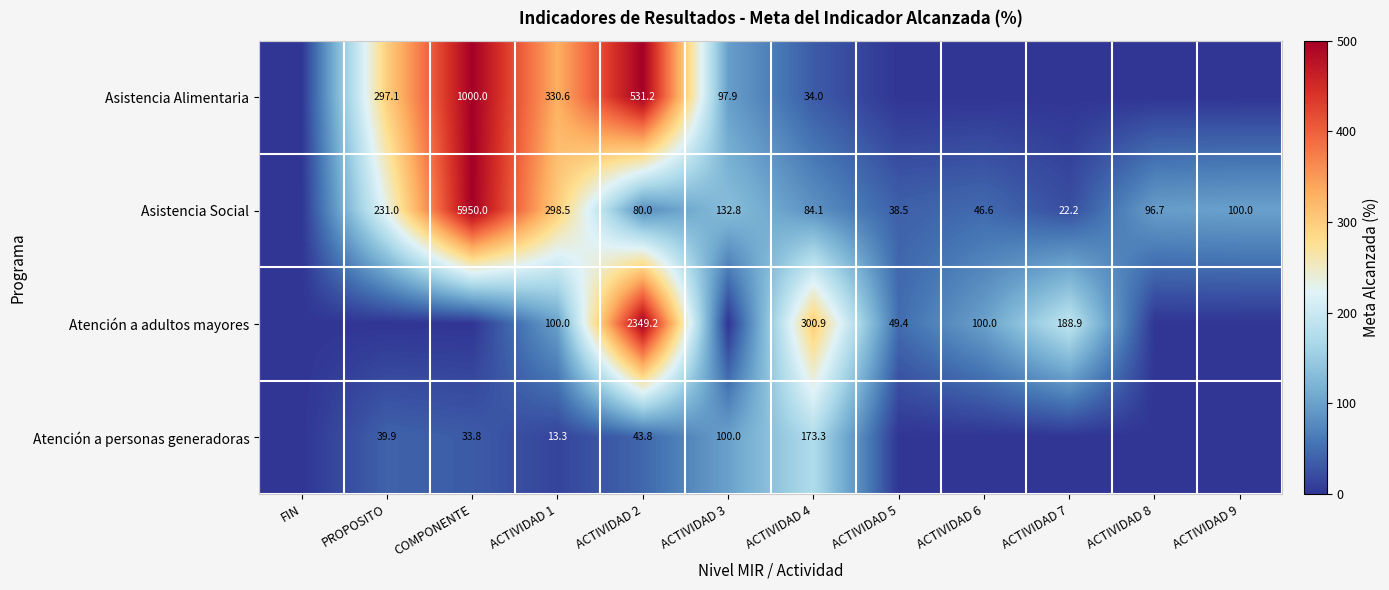

At how many categories does at least one series exceed 491?

2